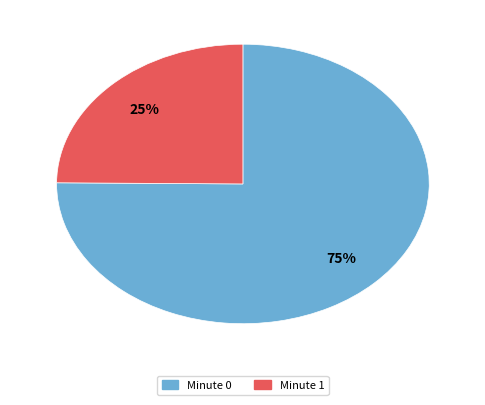

True or false: Minute 0 accounts for 75% of the total.

True